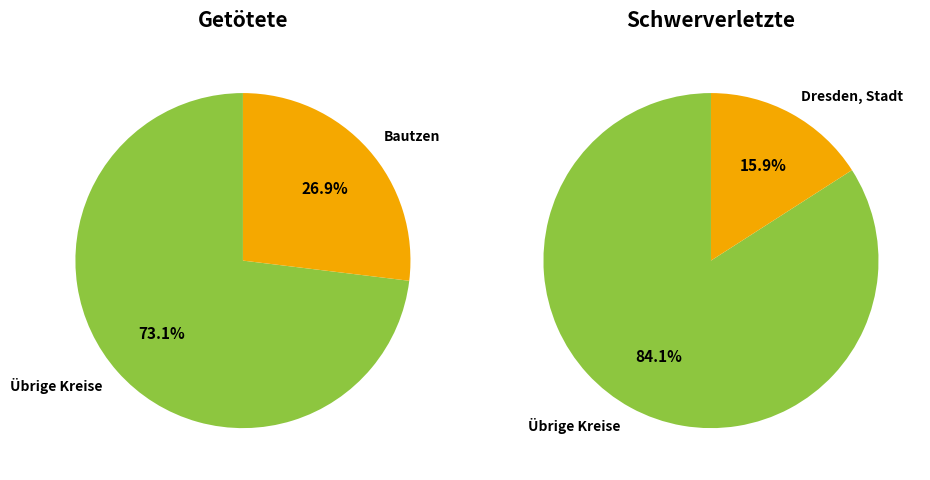

What percentage is NOT represented by Erzgebirgskreis?

100.0%